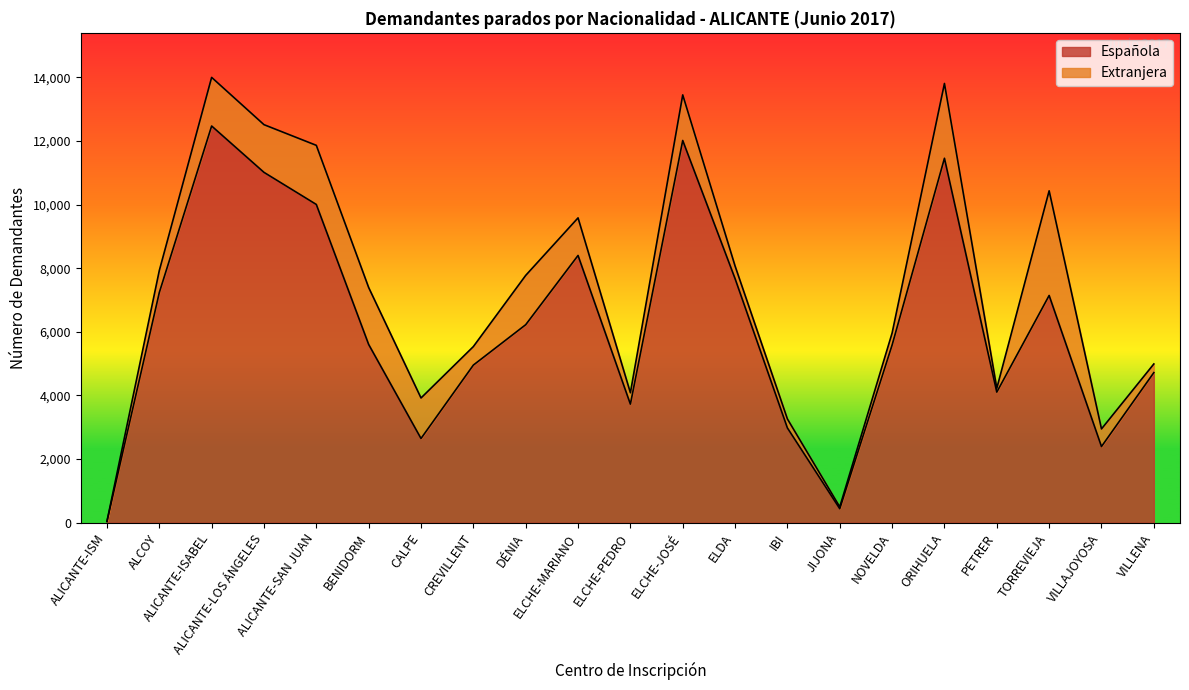

What is the difference between the values at TORREVIEJA and PETRER?

3038